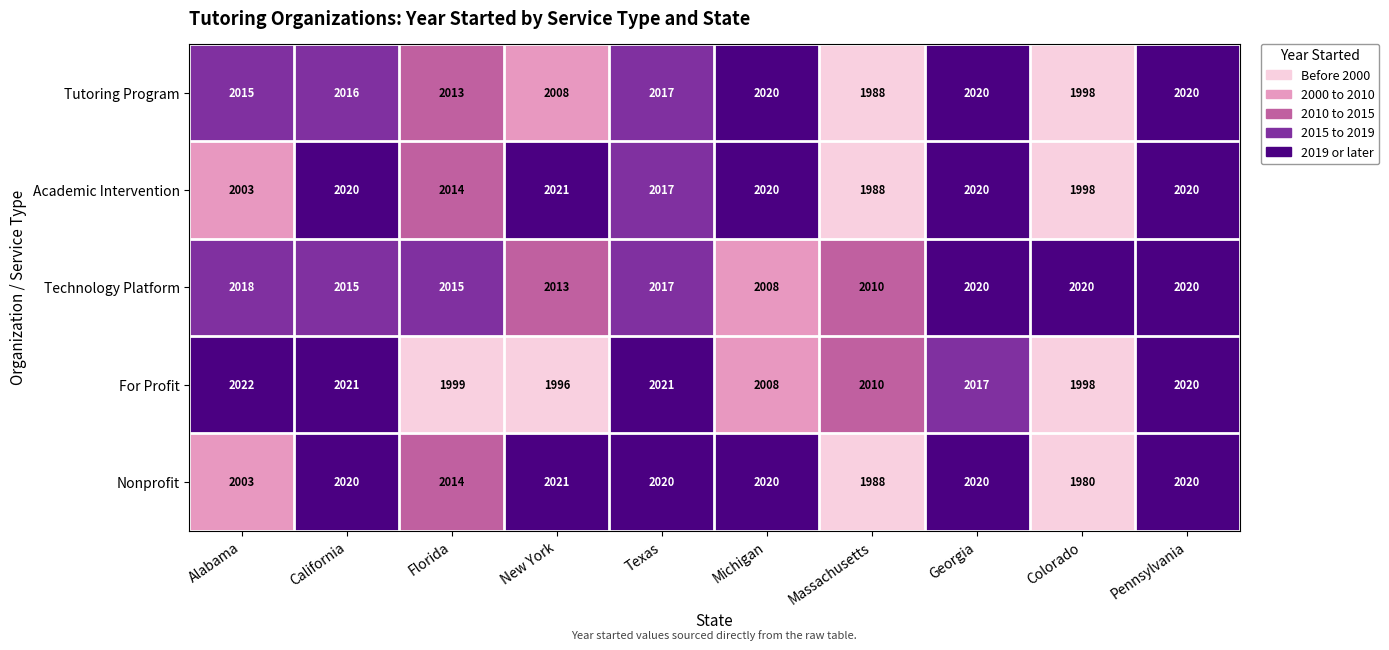

Count the number of categories in the chart.

10